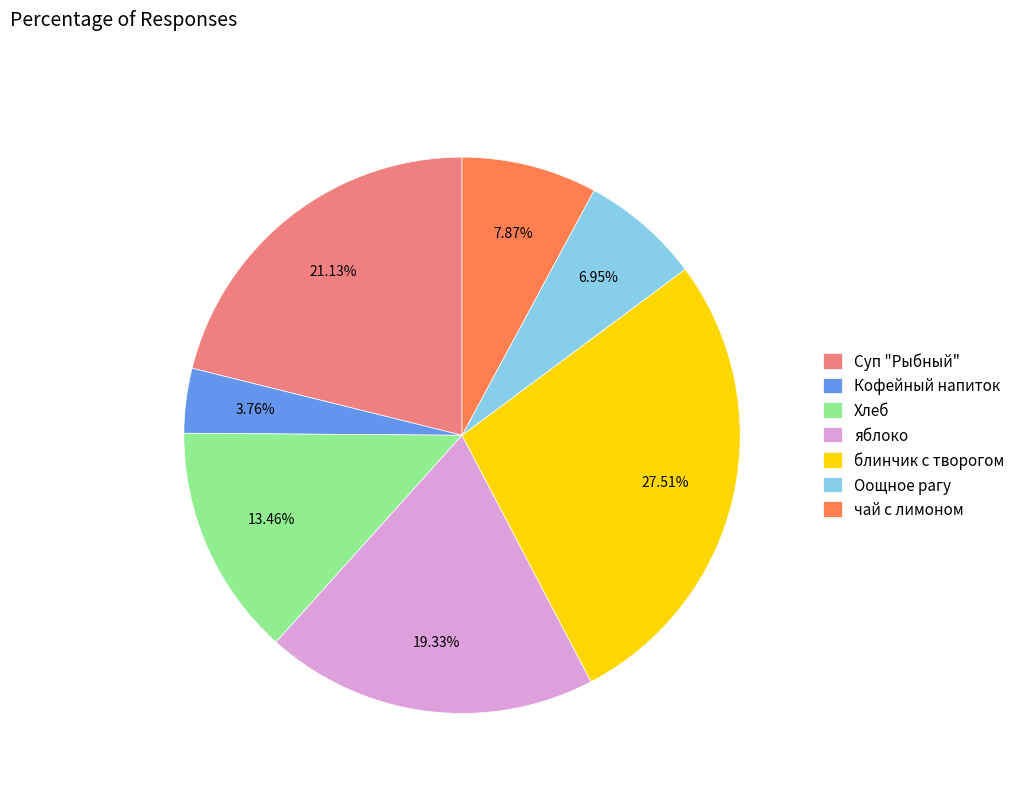

What is the smallest slice in the pie chart?

Кофейный напиток